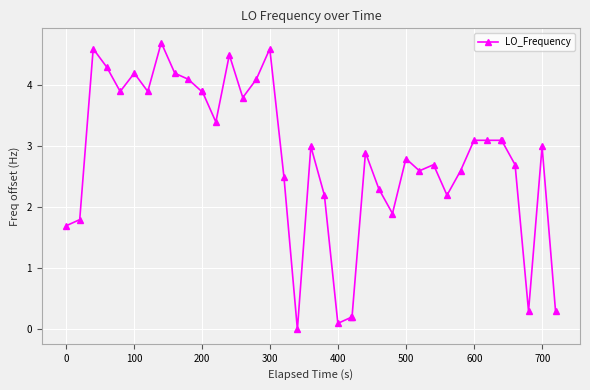

What is the sum of all values?

112.5